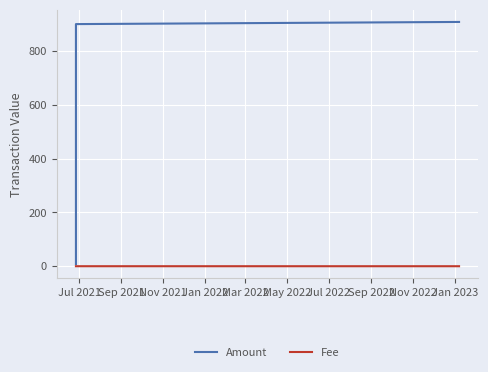

Which series has the largest total across all categories?

Amount